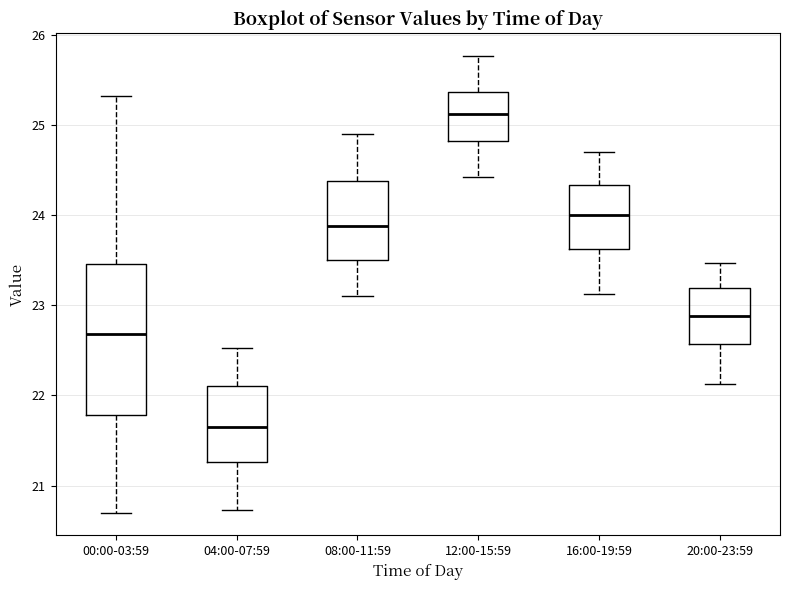

Where is the lower edge of the box for 00:00-03:59 on the y-axis? The values are not printed on the chart, so give them approximately, as read against the axis.

21.8